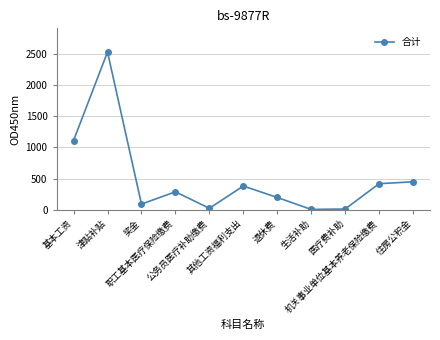

What is the label of the 2nd point from the left?

津贴补贴